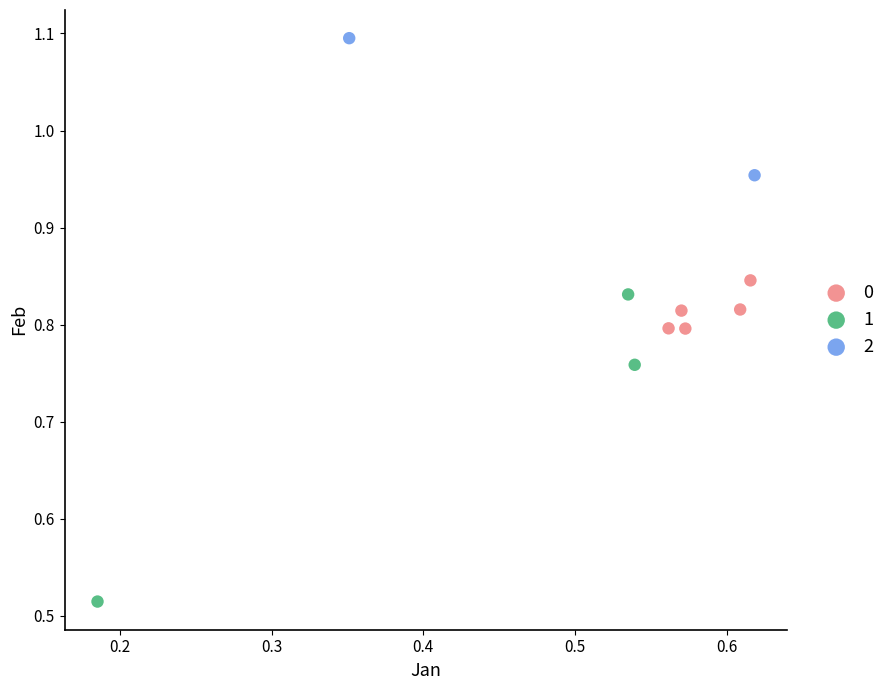

Which series reaches the minimum Y coordinate?

1